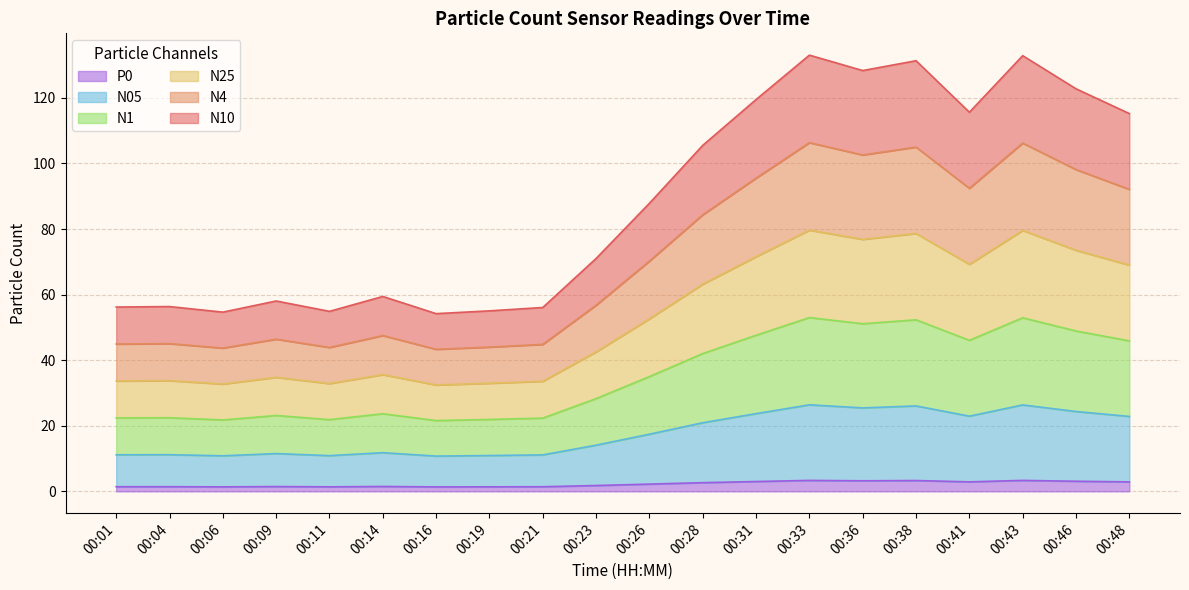

What is the highest value of the N4 series?

106.3